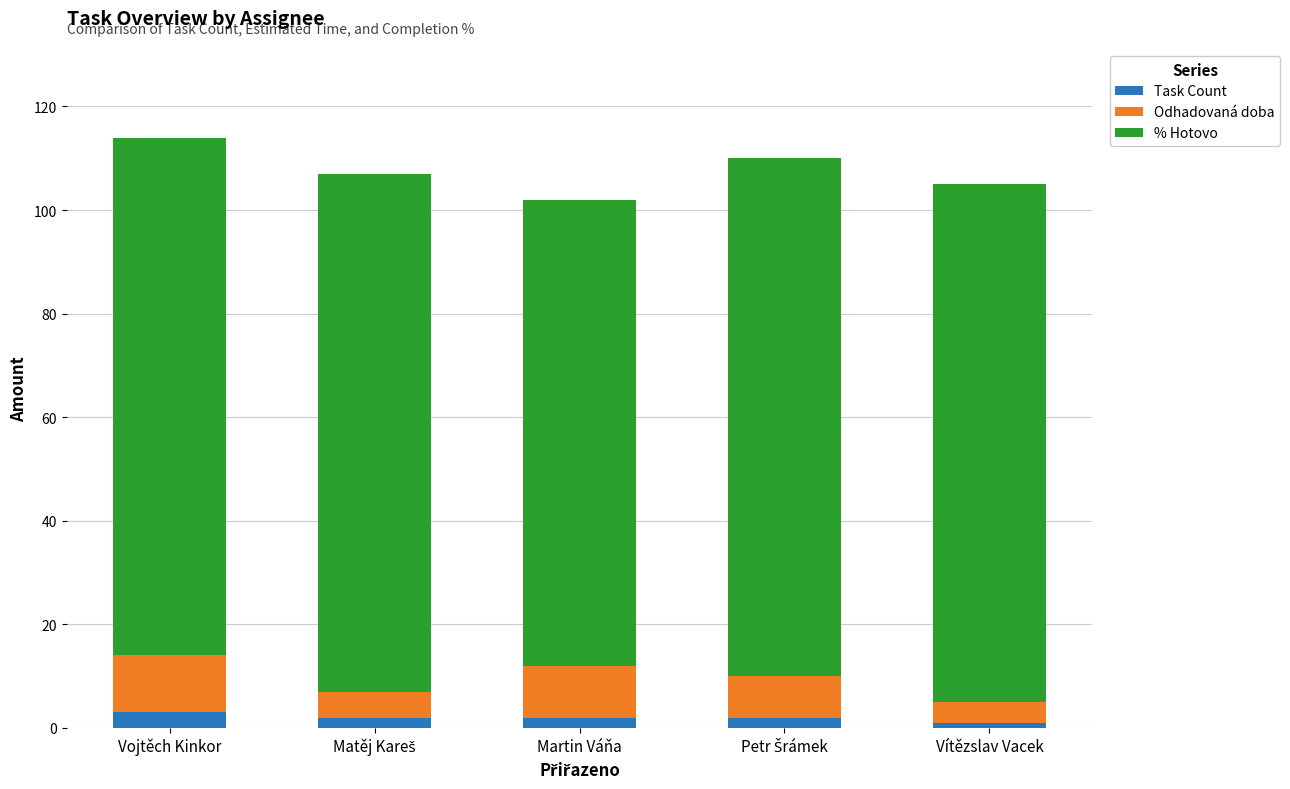

What is the total value across all series at Vojtěch Kinkor?

114